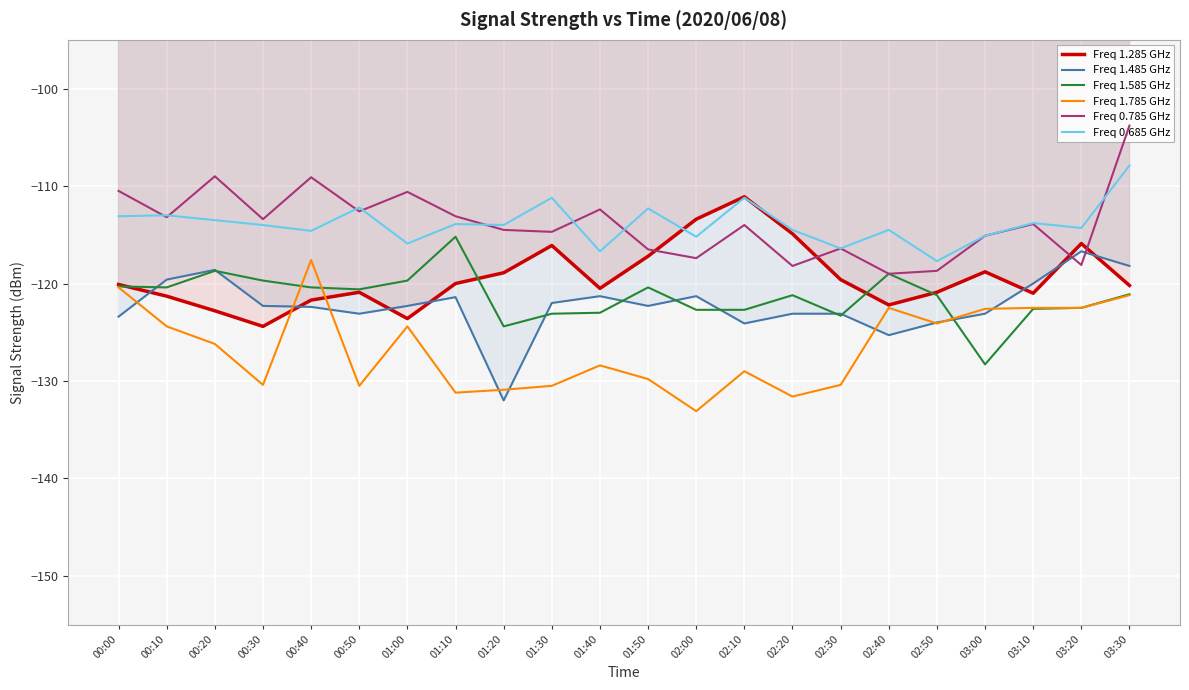

How many times do Freq 1.485 GHz and Freq 1.285 GHz cross each other?

7